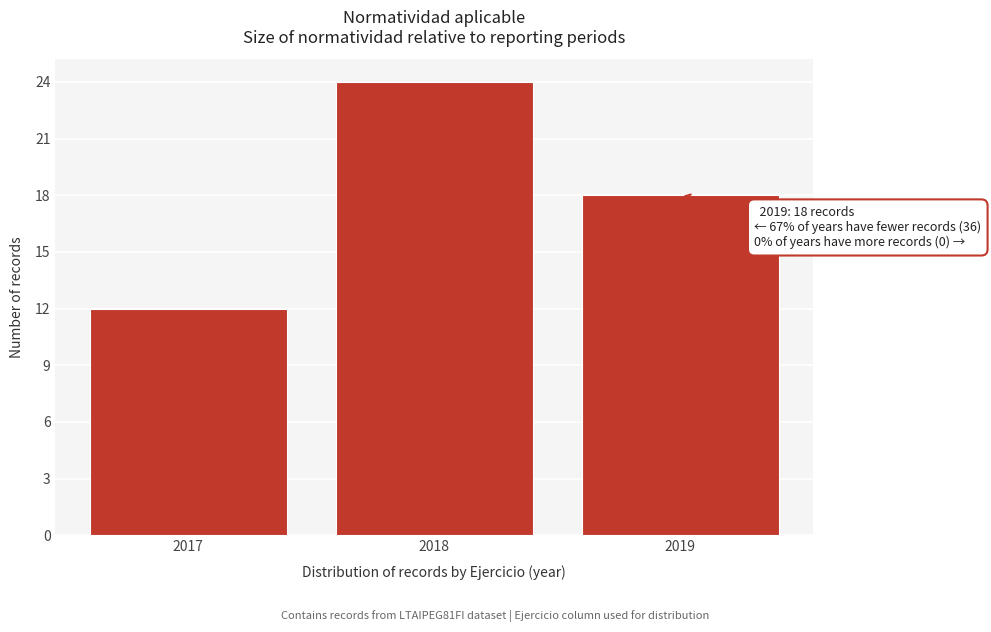

Reading left to right, transcribe all the data shown in this chart.

12	24	18